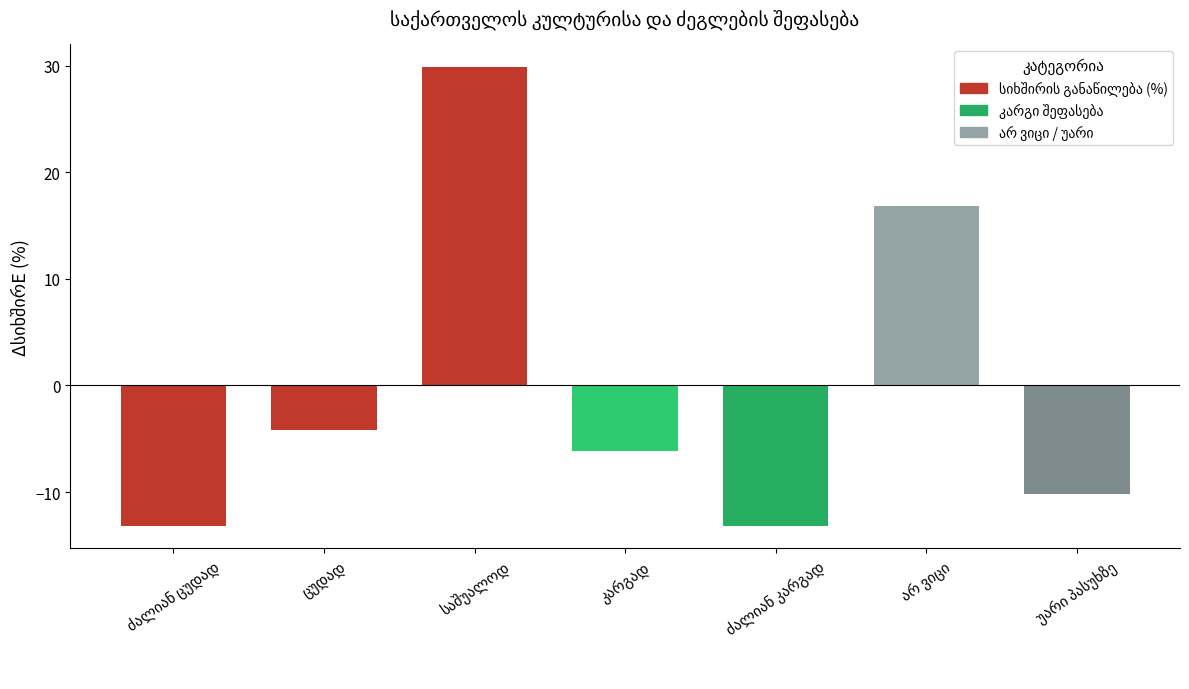

What is the difference between the maximum and minimum values?

43.0